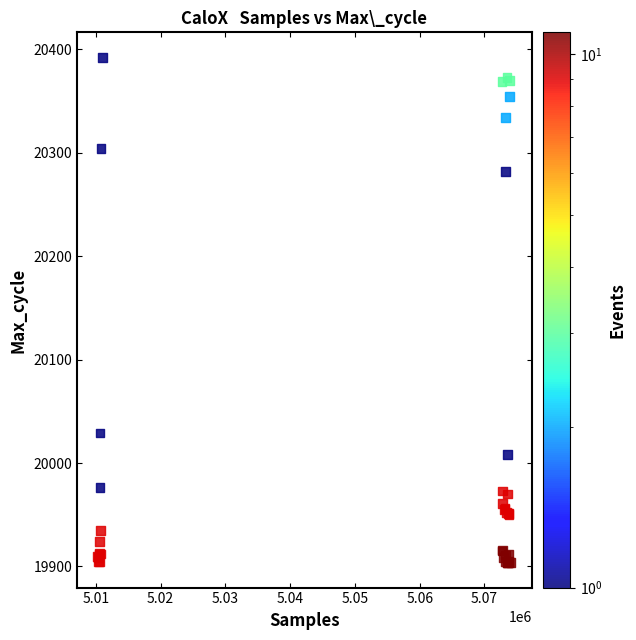

What Y value in the scatter plot is closest to 20148?

20029